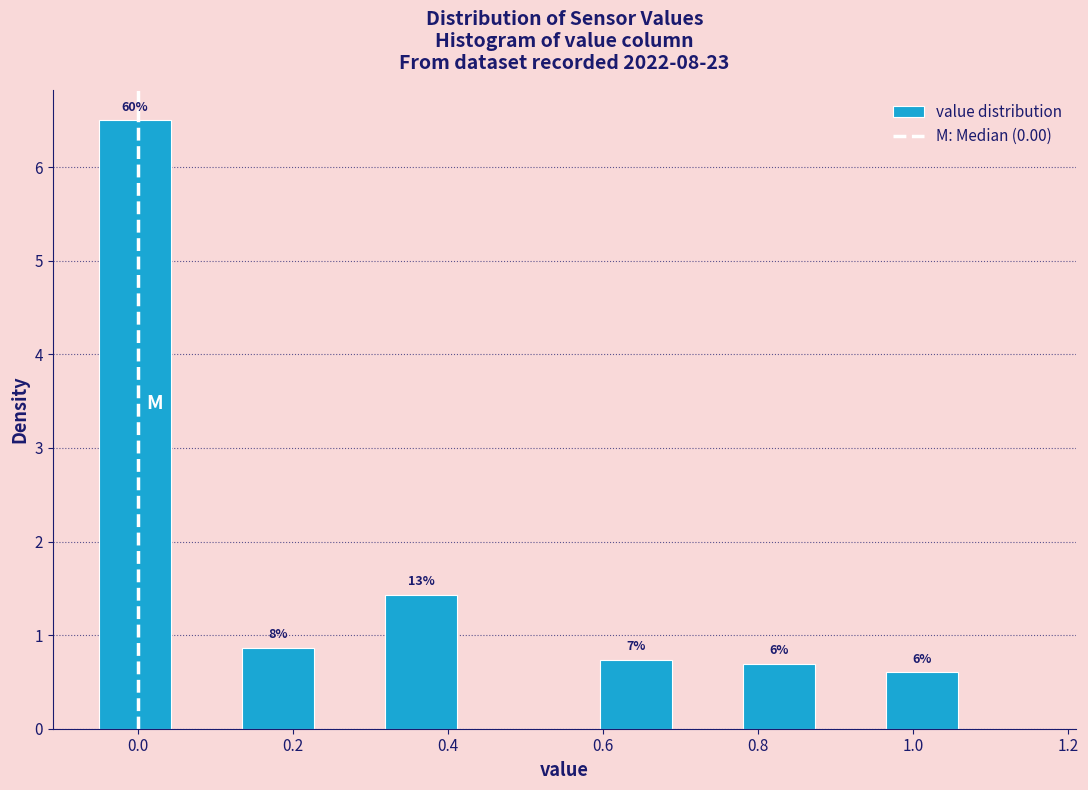

Over which range of the x-axis is the bar tallest?

-0.04 to 0.04